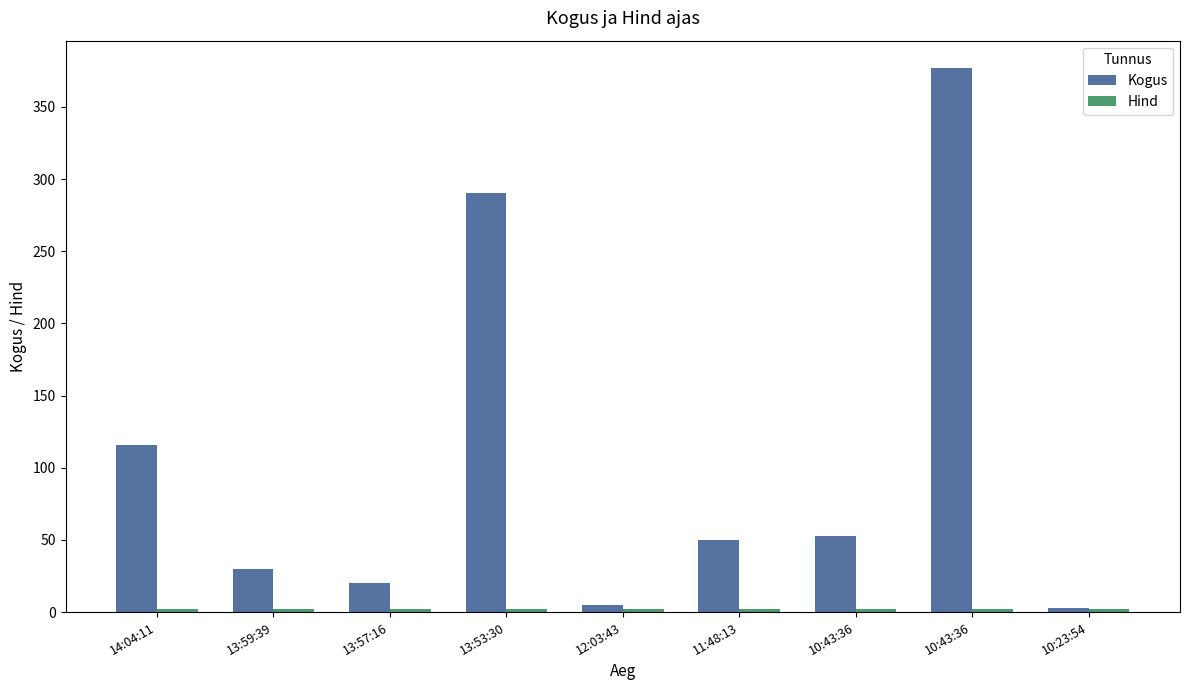

Which series has the widest spread of values?

Kogus